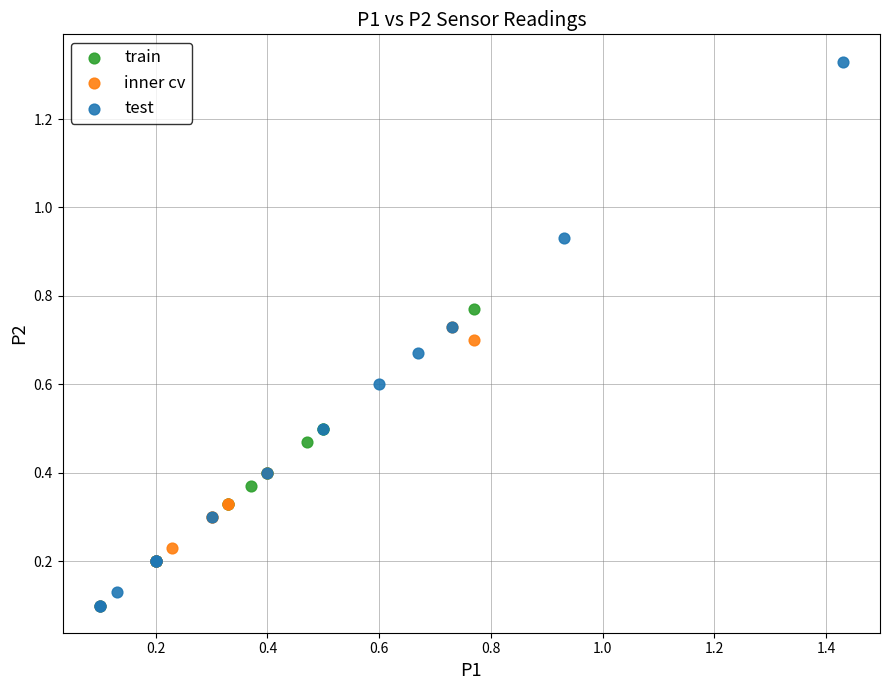

Which series reaches the maximum Y coordinate?

test